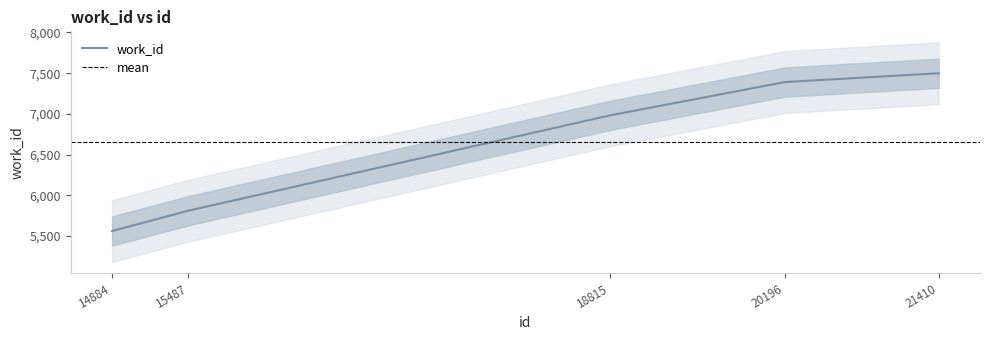

What is the difference between the maximum and minimum values?

1937